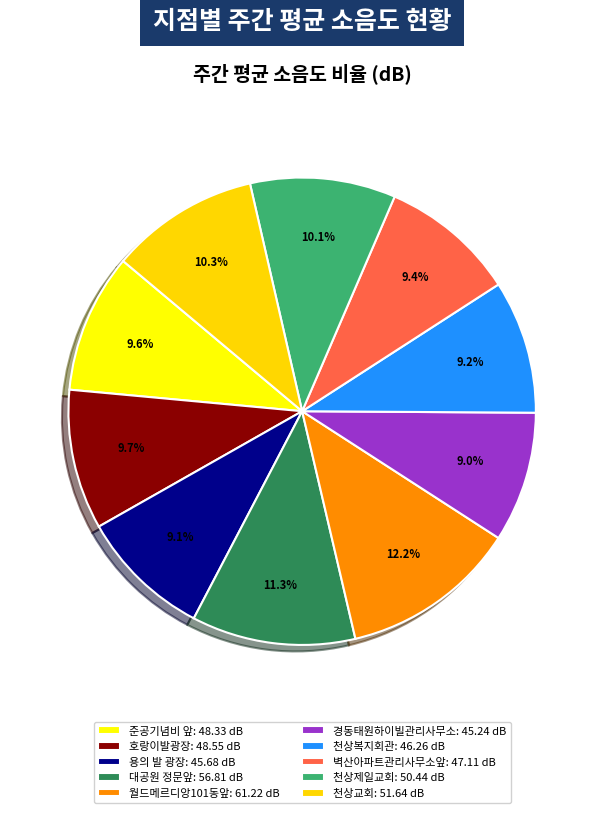

Count the number of slices in the pie.

10